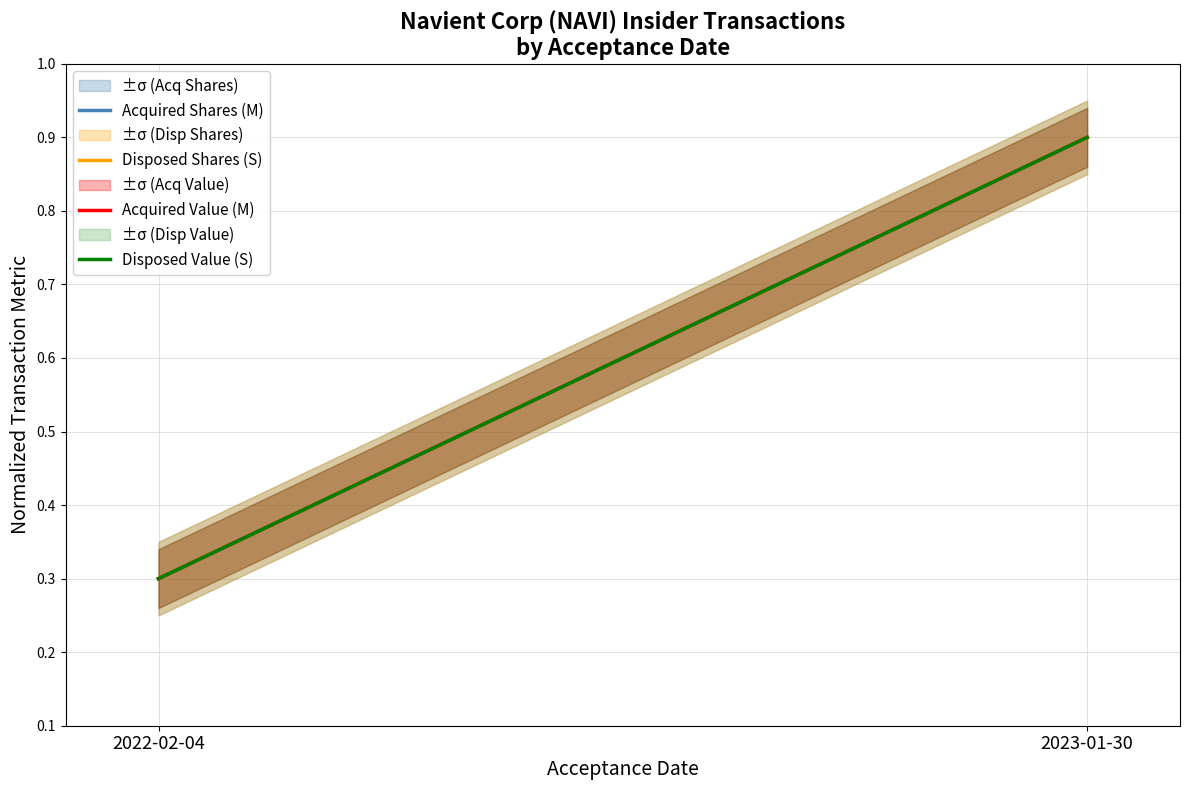

Which series has the largest total across all categories?

Acquired Shares (M)